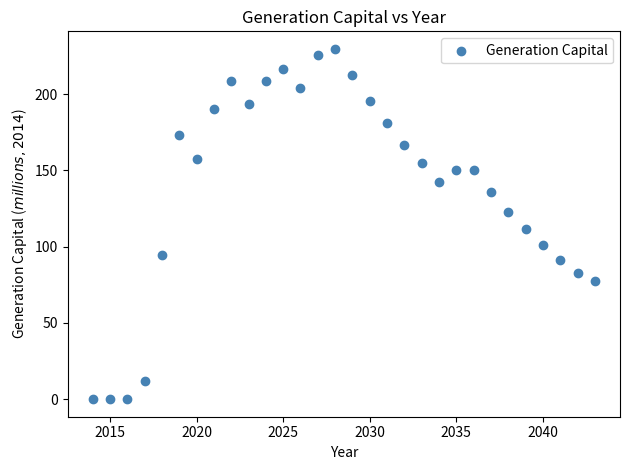

What is the range of X values (max minus min)?

29.0